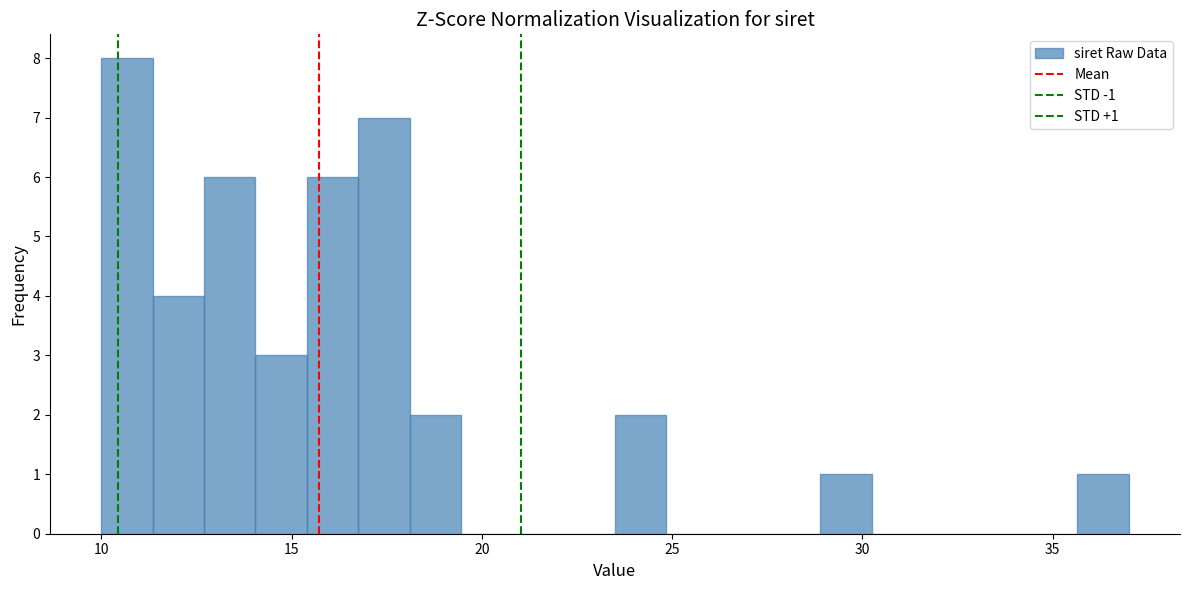

Read against the x-axis, roughly where is the centre of the tallest bar?

10.5